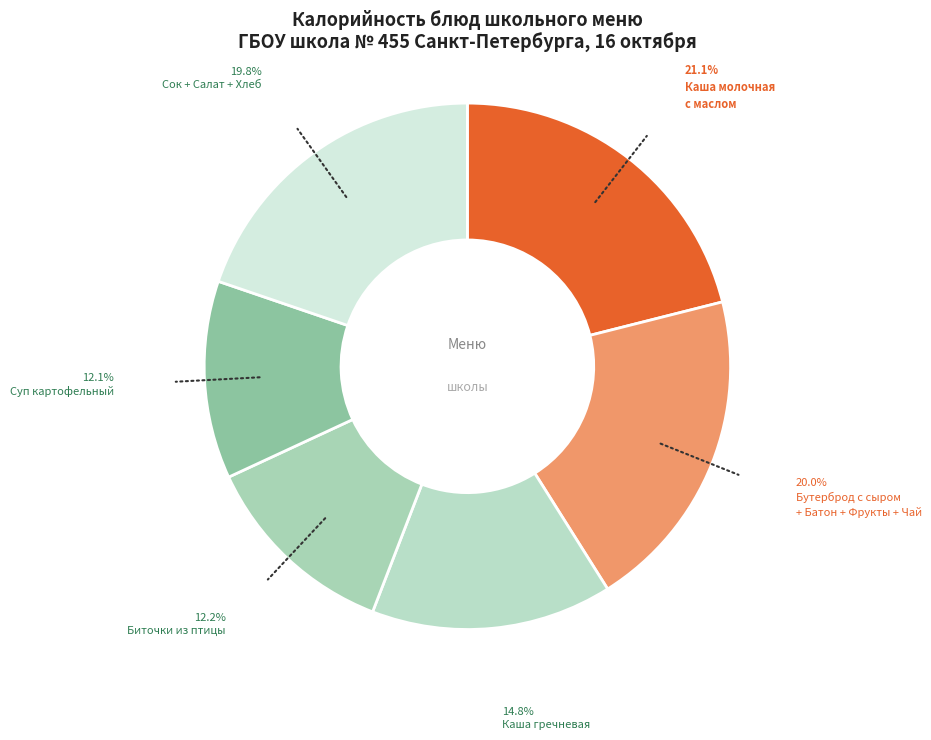

Count the number of slices in the pie.

6